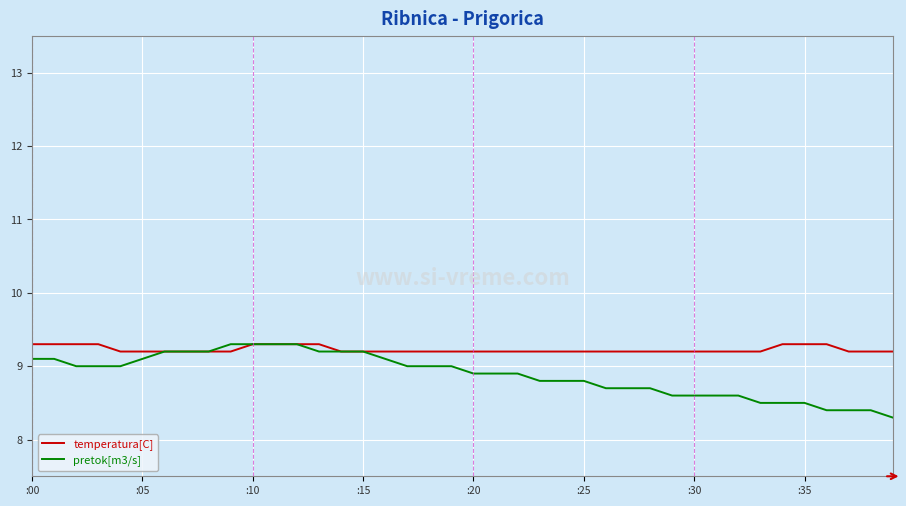

What is the maximum value shown in the chart?

9.3